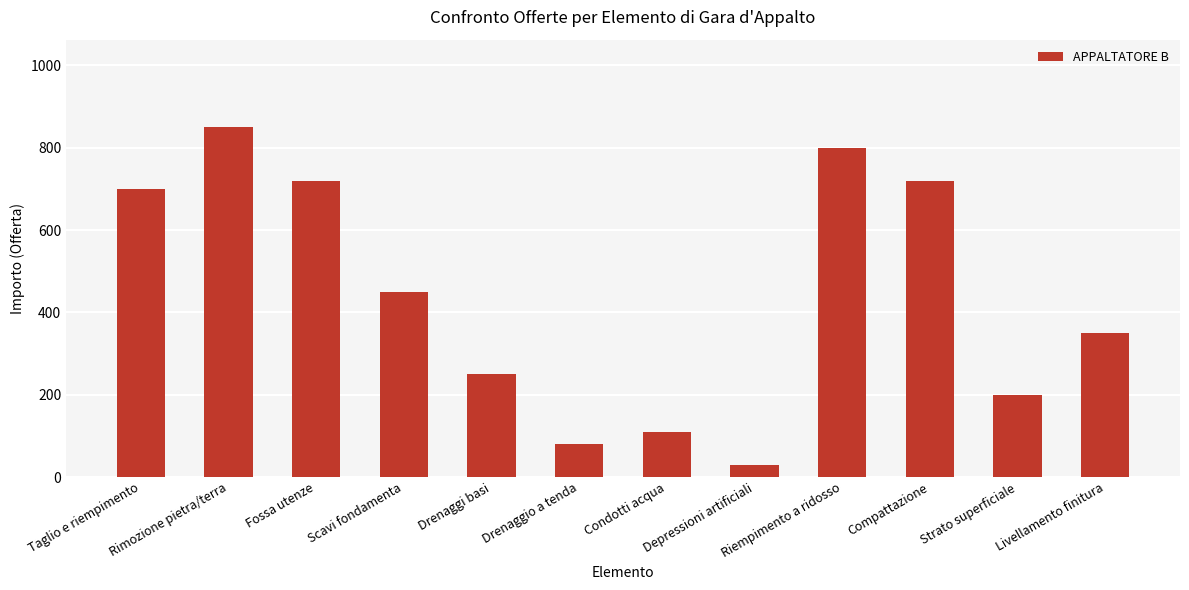

Which has a higher value, Riempimento a ridosso or Compattazione?

Riempimento a ridosso